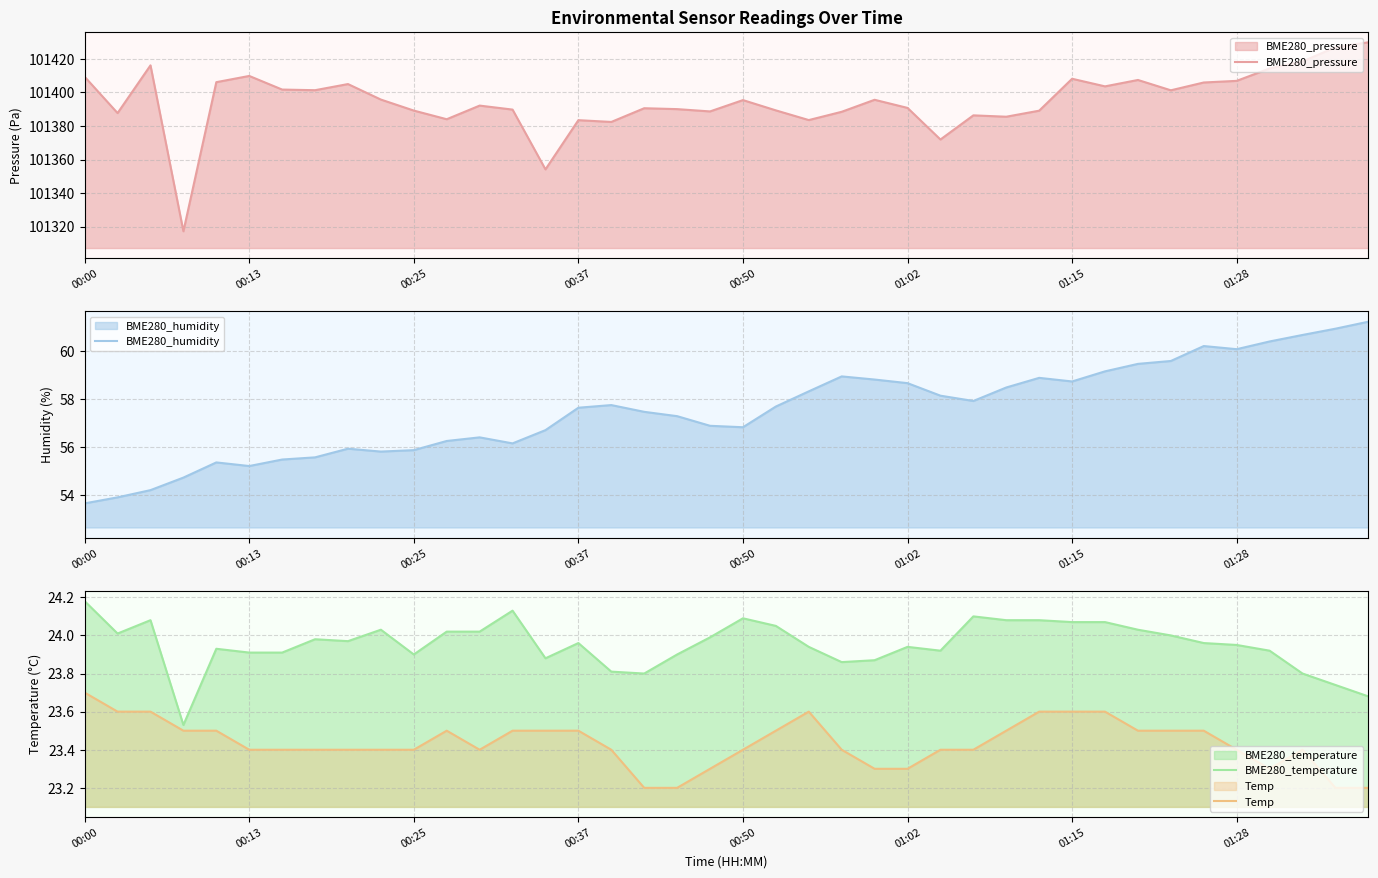

Reading left to right, list all the values displayed in this chart.

BME280_pressure: 101409.3	101387.7	101416.2	101317.2	101406.1	101409.8	101401.7	101401.3	101405.0	101395.8	101389.2	101384.0	101392.2	101389.8	101354.1	101383.5	101382.4	101390.6	101390.1	101388.7	101395.4	101389.3	101383.5	101388.5	101395.6	101390.8	101371.9	101386.3	101385.5	101389.1	101408.2	101403.6	101407.4	101401.3	101405.9	101406.9	101414.3	101418.5	101426.9	101429.9
BME280_humidity: 53.7	53.9	54.2	54.7	55.4	55.2	55.5	55.6	55.9	55.8	55.9	56.3	56.4	56.2	56.7	57.6	57.8	57.5	57.3	56.9	56.8	57.7	58.3	58.9	58.8	58.7	58.1	57.9	58.5	58.9	58.7	59.1	59.5	59.6	60.2	60.1	60.4	60.7	60.9	61.2
BME280_temperature: 24.2	24.0	24.1	23.5	23.9	23.9	23.9	24.0	24.0	24.0	23.9	24.0	24.0	24.1	23.9	24.0	23.8	23.8	23.9	24.0	24.1	24.1	23.9	23.9	23.9	23.9	23.9	24.1	24.1	24.1	24.1	24.1	24.0	24.0	24.0	23.9	23.9	23.8	23.7	23.7
Temp: 23.7	23.6	23.6	23.5	23.5	23.4	23.4	23.4	23.4	23.4	23.4	23.5	23.4	23.5	23.5	23.5	23.4	23.2	23.2	23.3	23.4	23.5	23.6	23.4	23.3	23.3	23.4	23.4	23.5	23.6	23.6	23.6	23.5	23.5	23.5	23.4	23.3	23.4	23.2	23.2